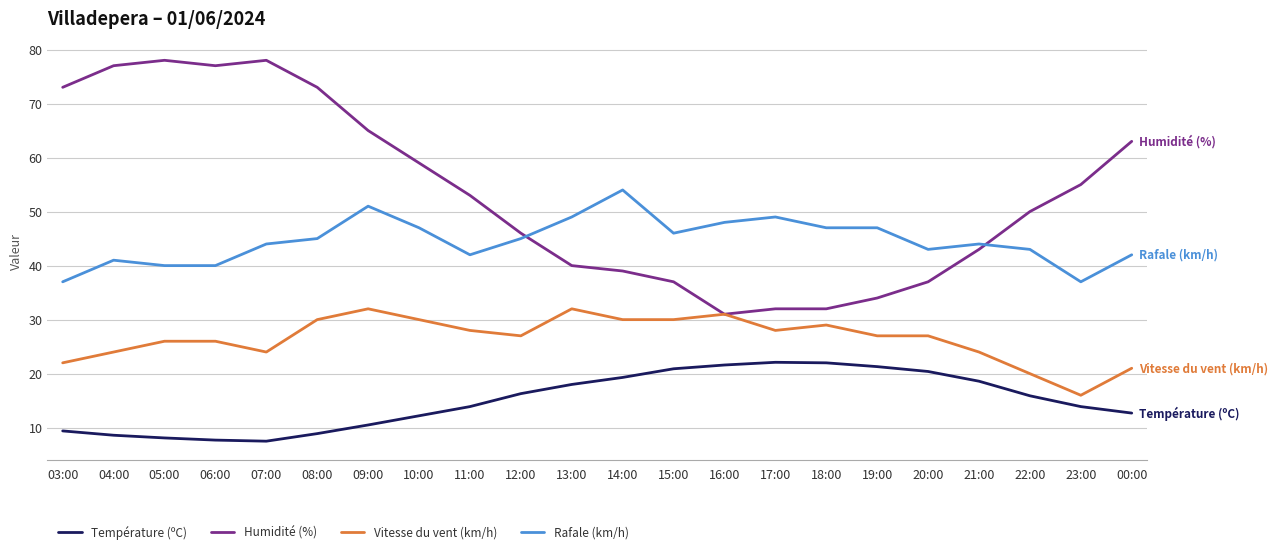

How many lines are shown in the chart?

4